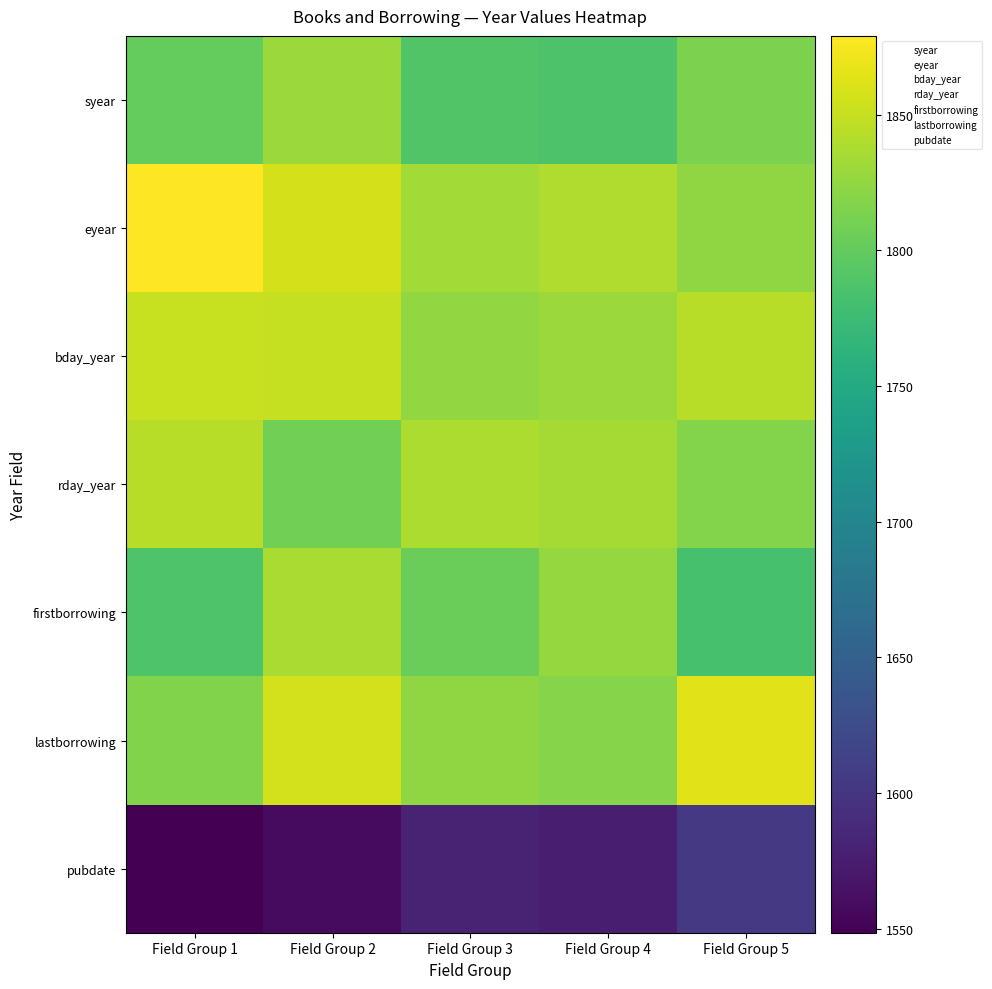

How many series are shown in this chart?

7